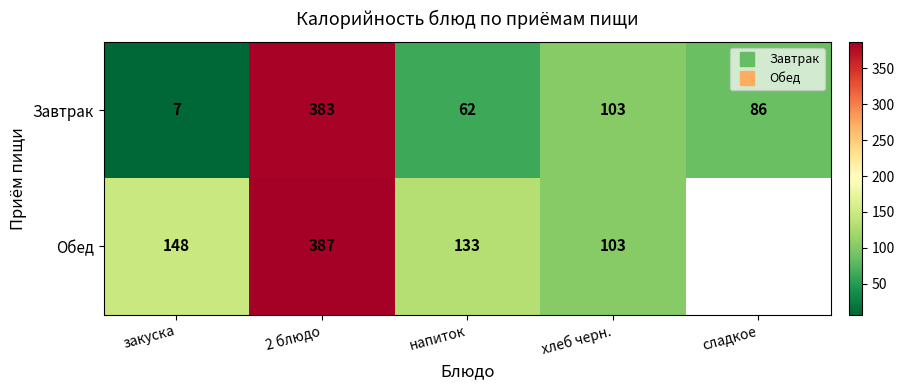

Which series has the widest spread of values?

Завтрак